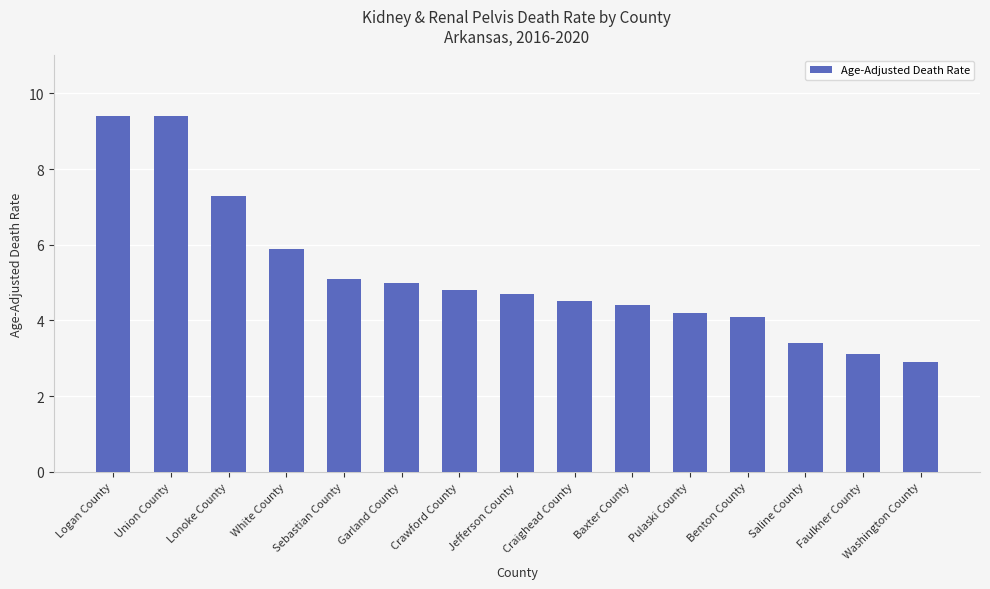

What is the smallest value displayed?

2.9